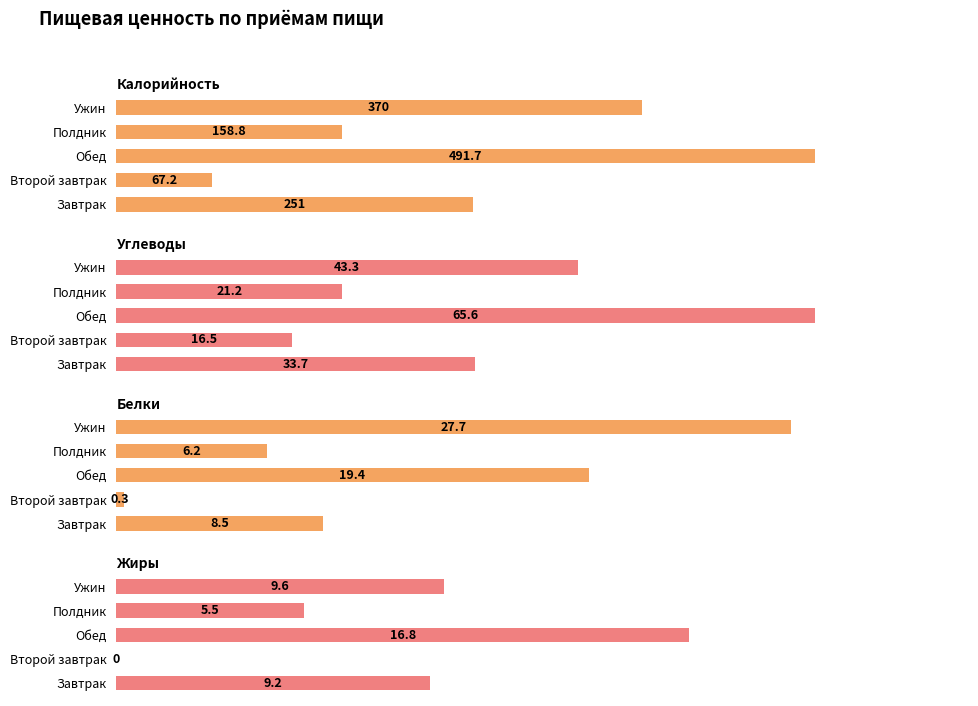

What is the sum of all Жиры values?

41.1